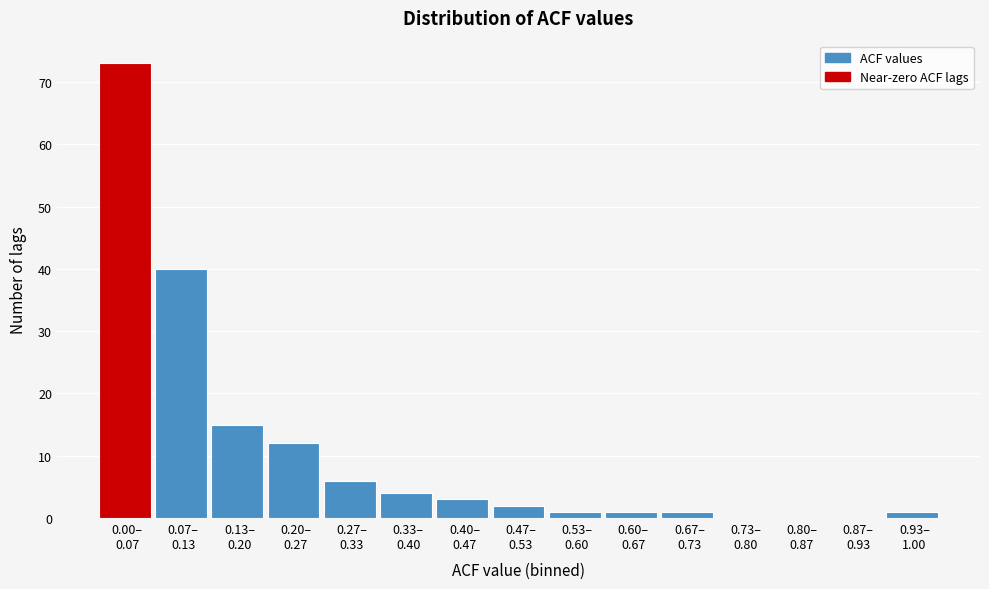

What is the sum of all values?

159